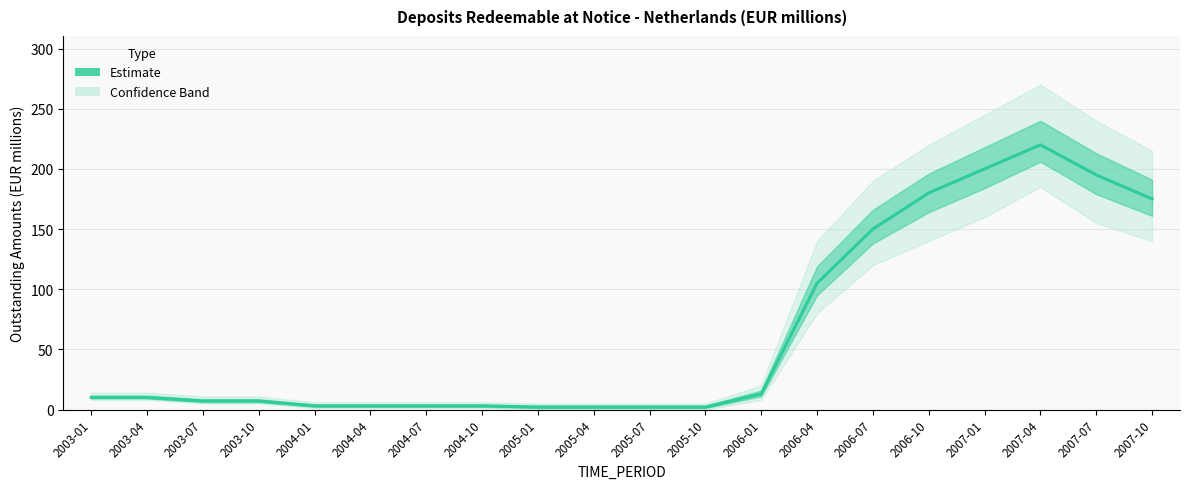

What is the change in value from 2003-01 to 2005-04?

-8